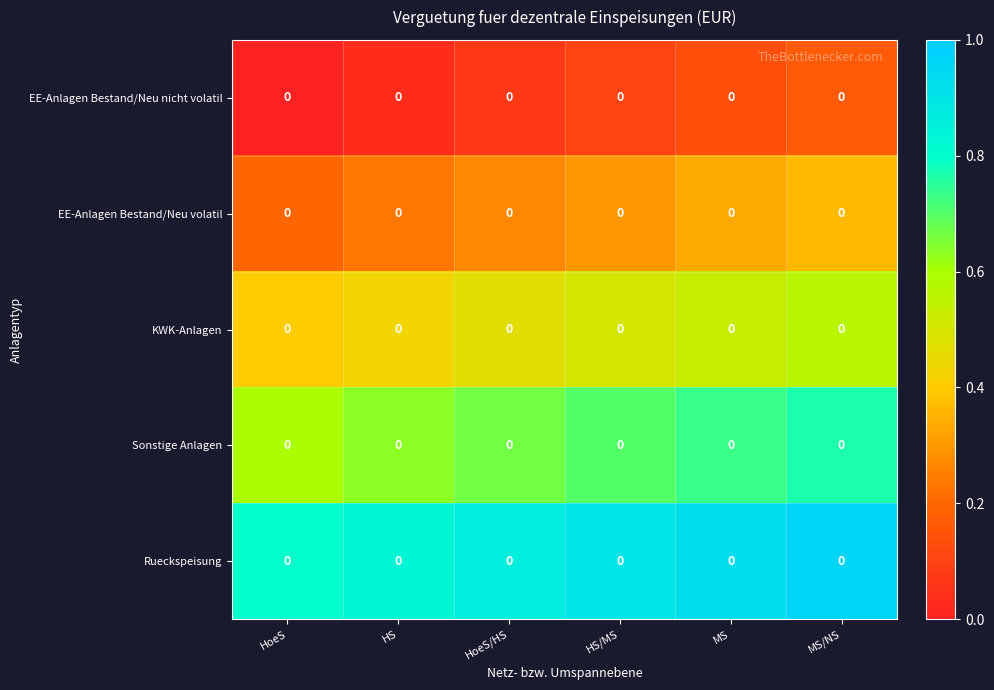

The KWK-Anlagen series shows 0.3 at MS/NS. True or false?

False